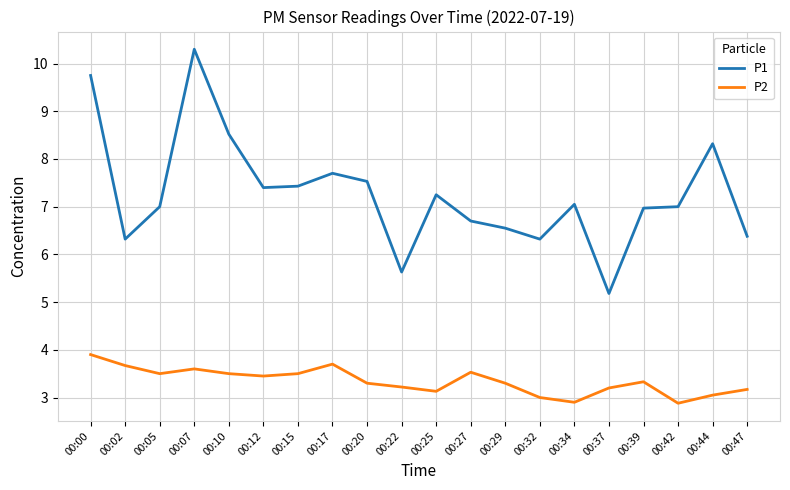

True or false: P1 and P2 intersect in this chart.

False